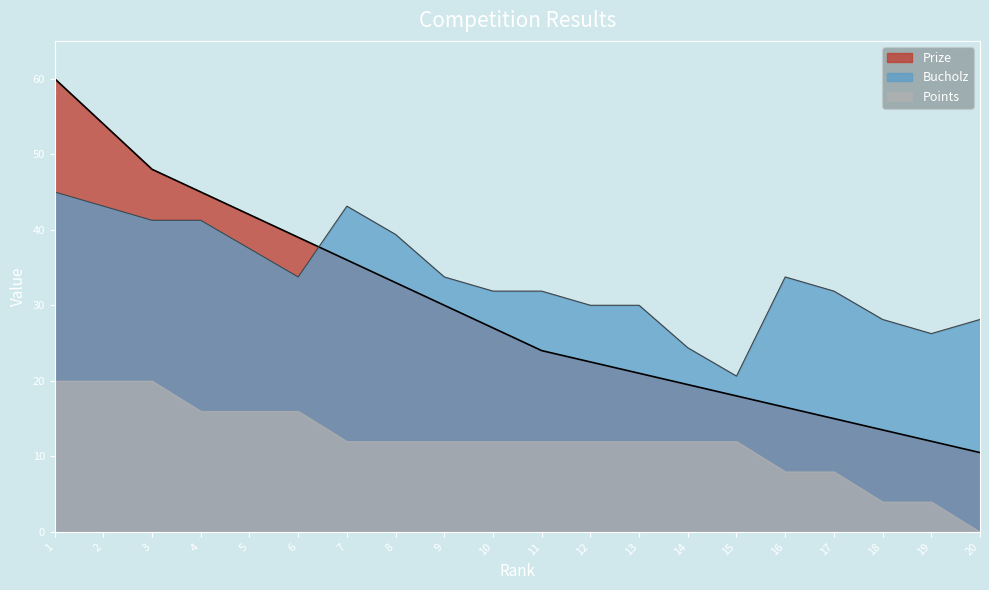

What is the sum of all Prize values?

586.5